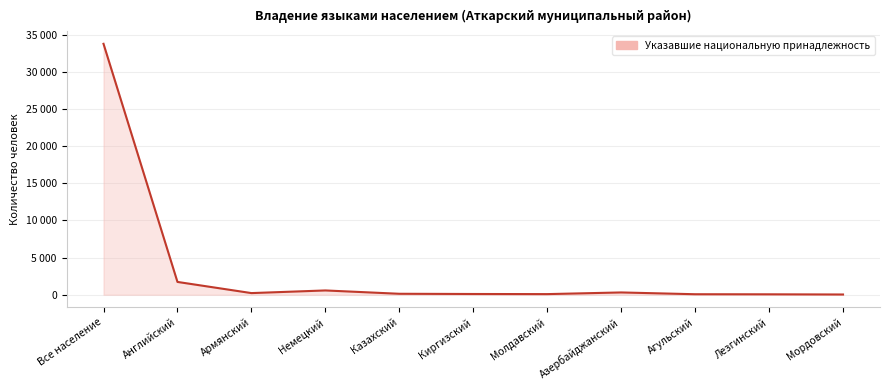

How many distinct data groups are displayed?

1